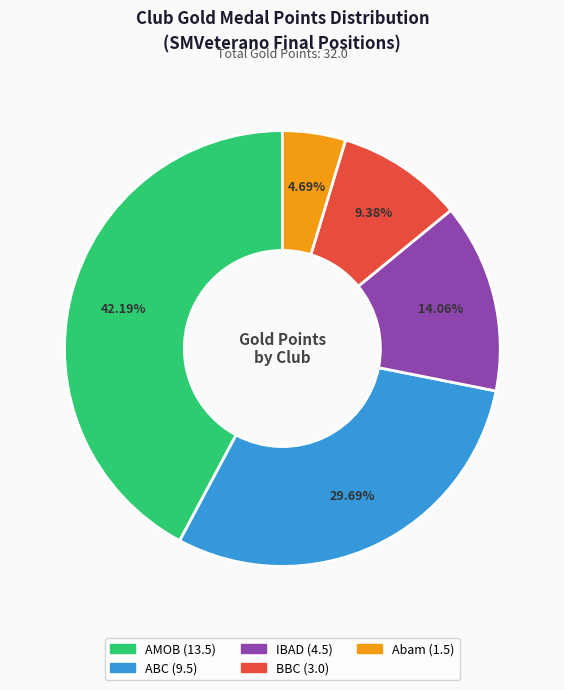

How many segments does this pie chart have?

5